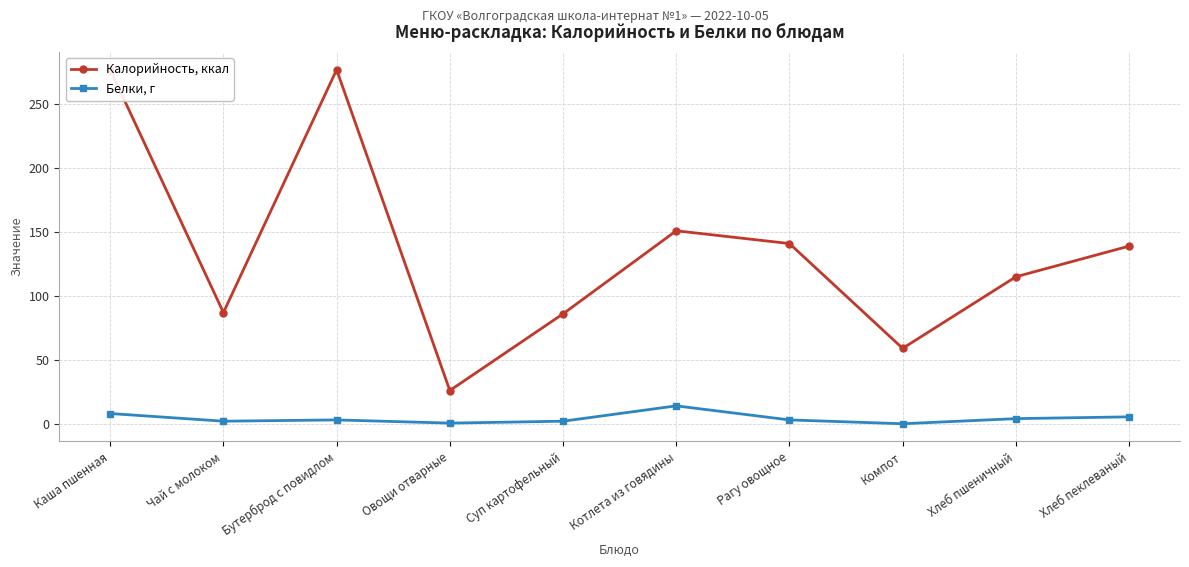

At which category does Калорийность, ккал reach its first local valley?

Чай с молоком